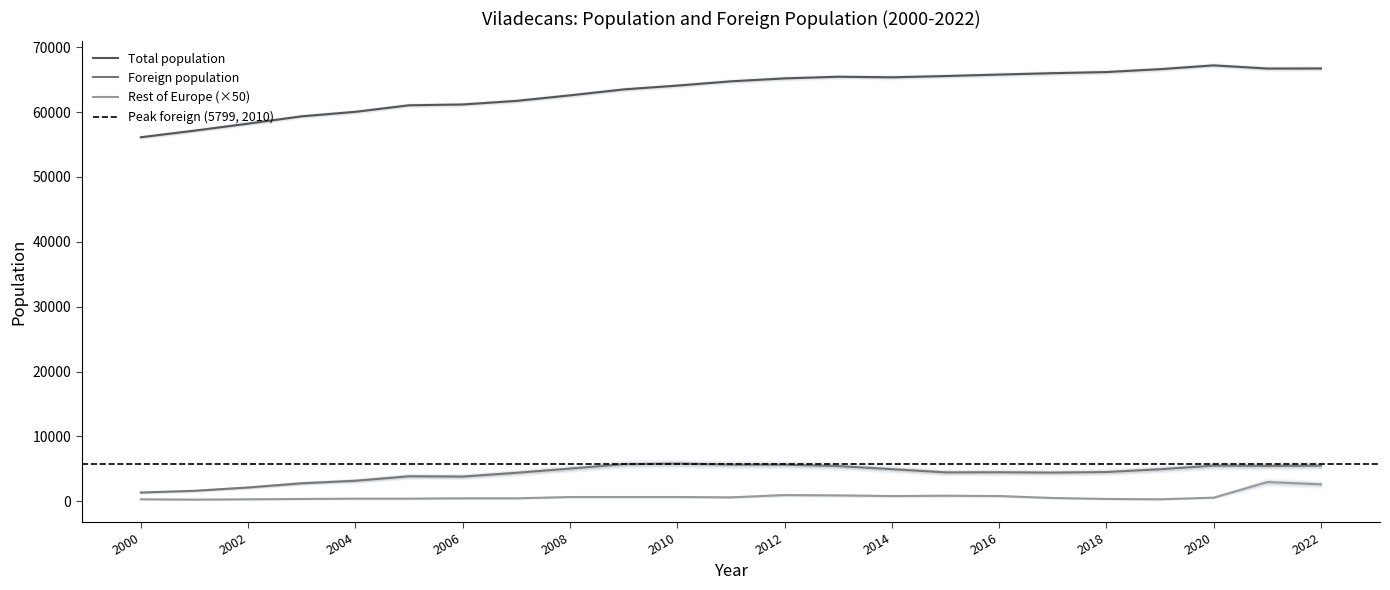

Reading right to left, what are all the values shown in this chart?

Total population: 66720	66707	67197	66611	66168	65993	65779	65549	65358	65444	65188	64737	64077	63489	62573	61718	61168	61043	60033	59343	58213	57132	56112
Foreign population: 5475	5441	5486	4929	4500	4410	4464	4444	4942	5414	5630	5646	5799	5704	5026	4381	3799	3844	3155	2768	2117	1605	1339
Rest of Europe population: 2600	2950	550	300	350	500	800	850	800	900	950	600	650	650	650	450	450	400	400	350	300	250	300